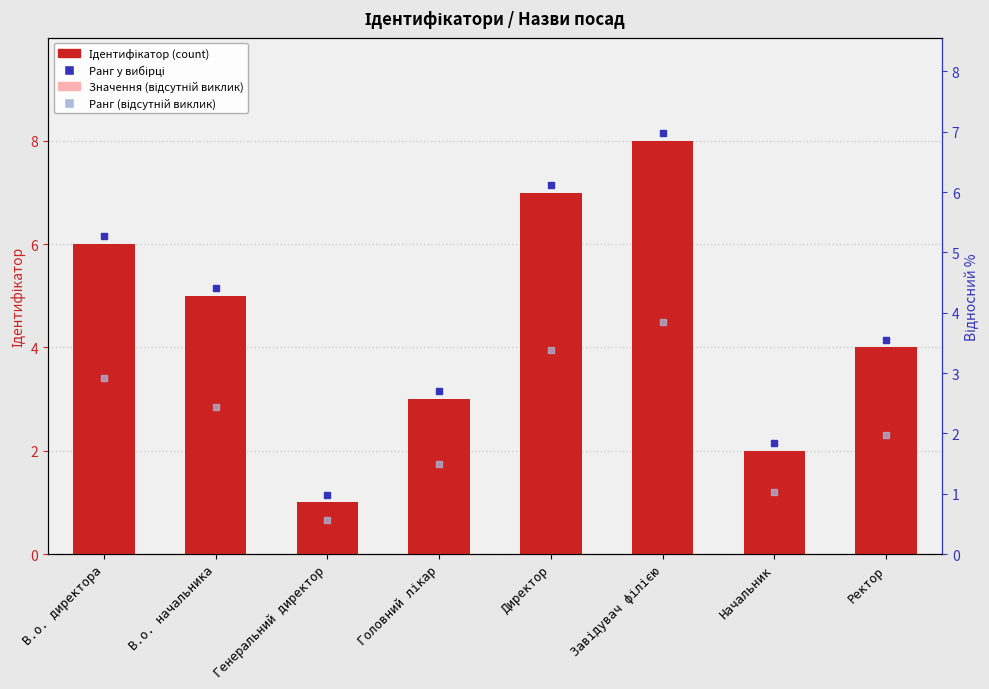

Is the value of Ідентифікатор at Директор greater than the value of Відносне значення at Ректор?

Yes